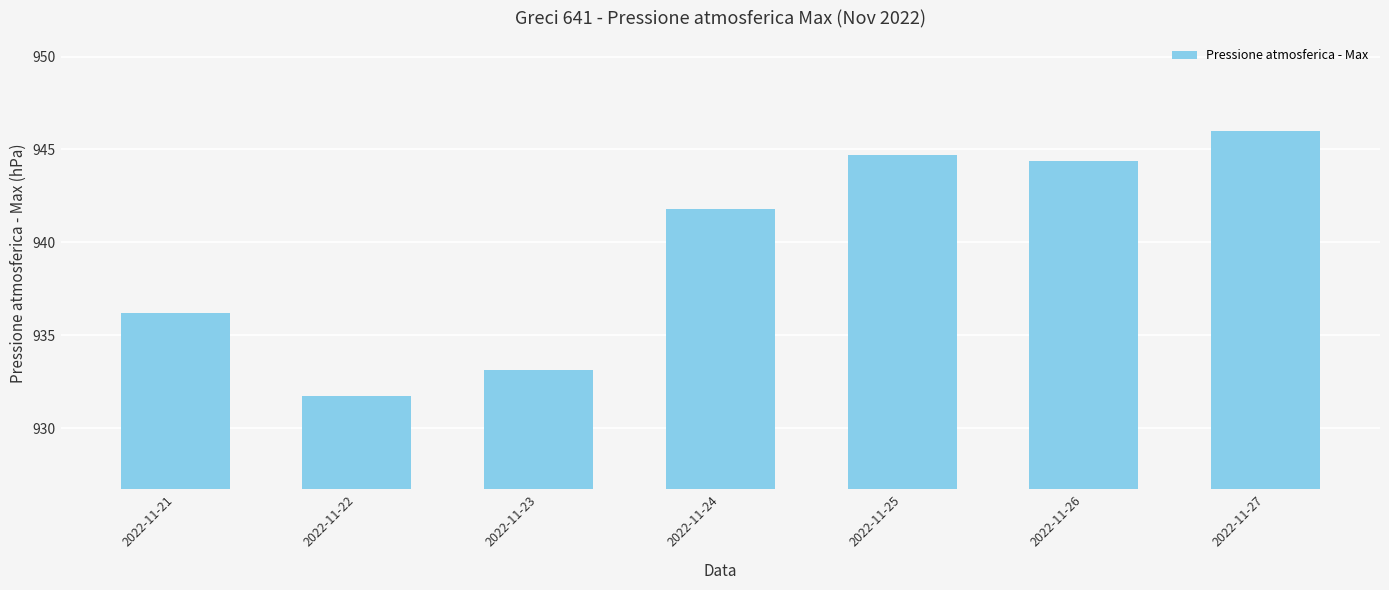

What is the sum of the values at 2022-11-22 and 2022-11-21?

1867.9